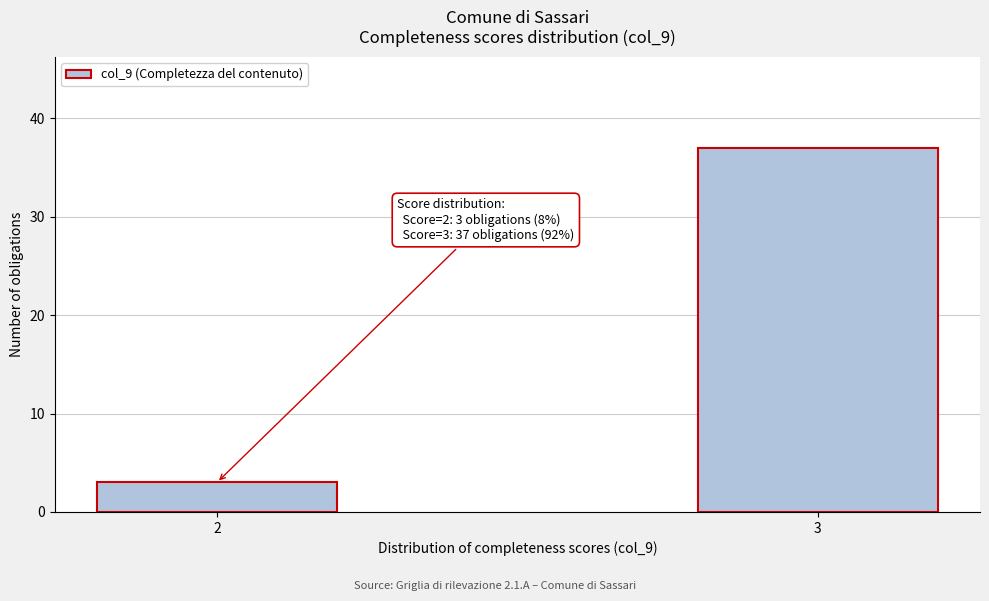

Reading left to right, transcribe all the data shown in this chart.

3	37